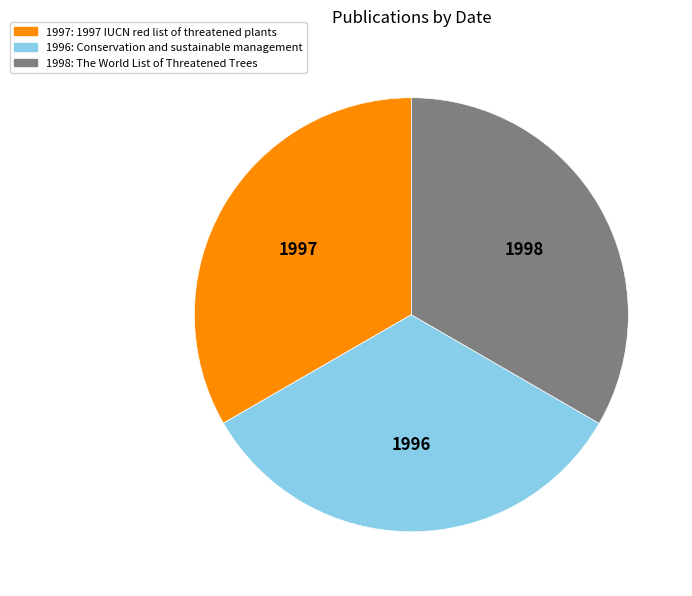

How many segments does this pie chart have?

3